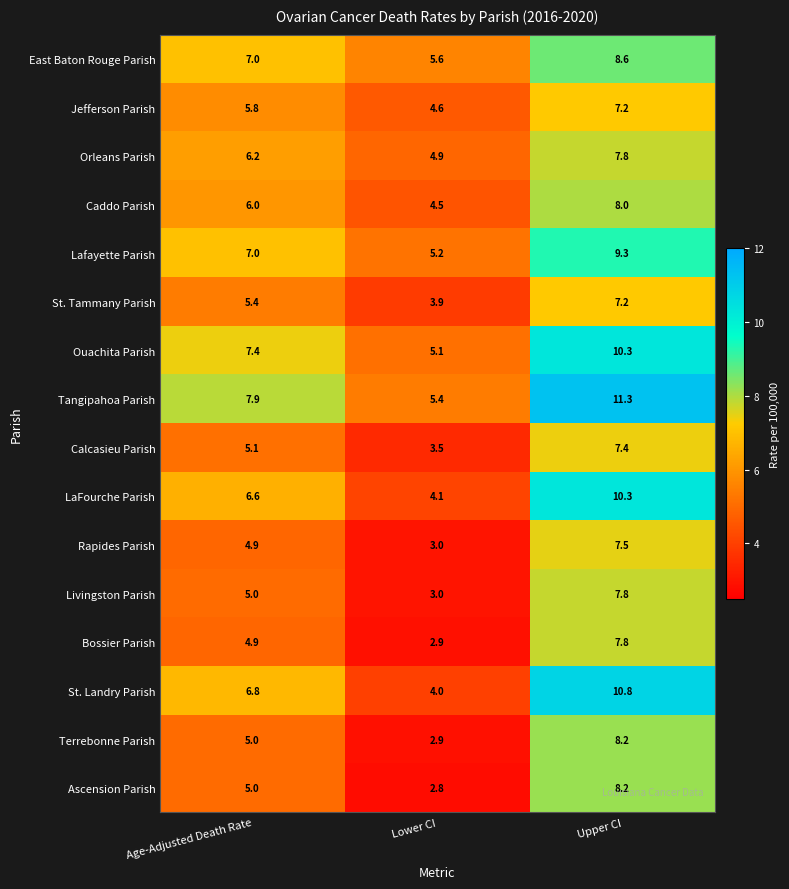

Where is Lafayette Parish nearest to the value 7?

Age-Adjusted Death Rate